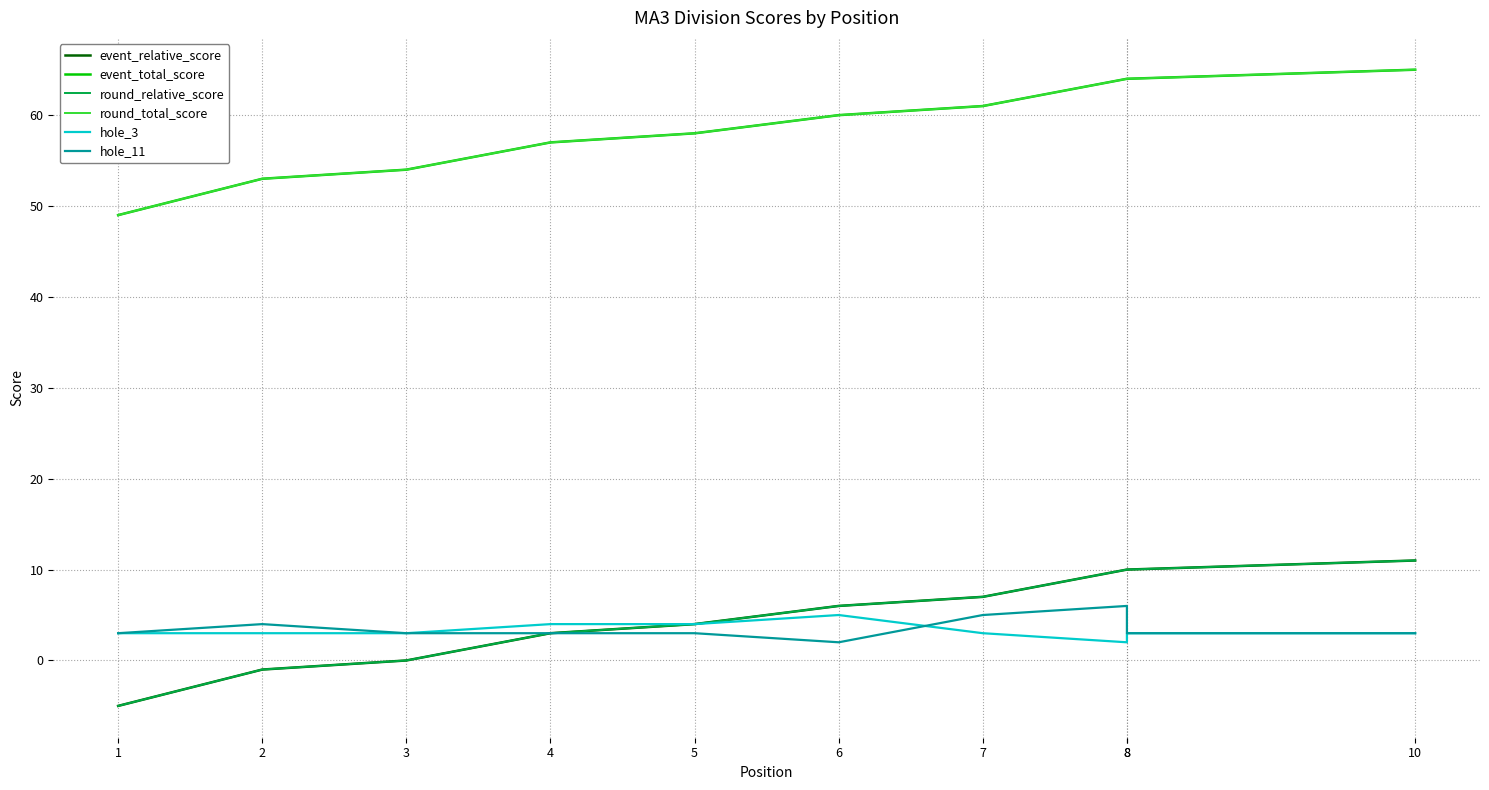

What is the spread (max minus min) of values at 7?

58